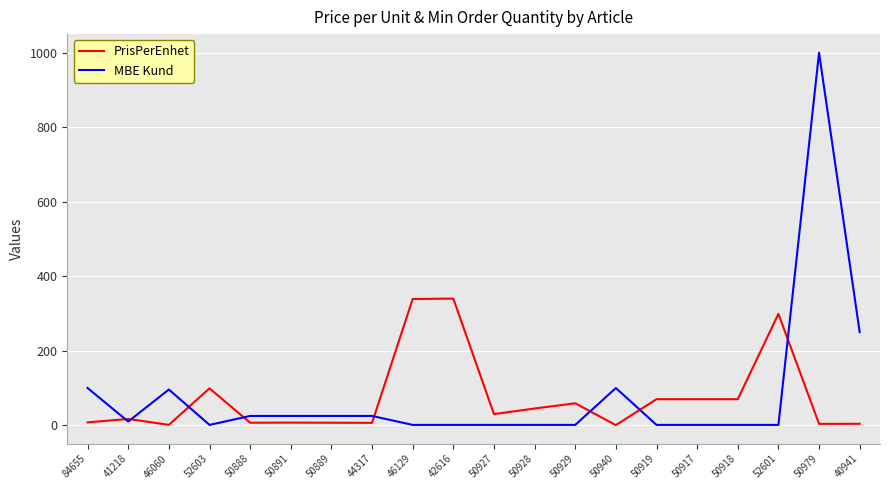

What value does the MBE Kund series have at 41218?

10.0